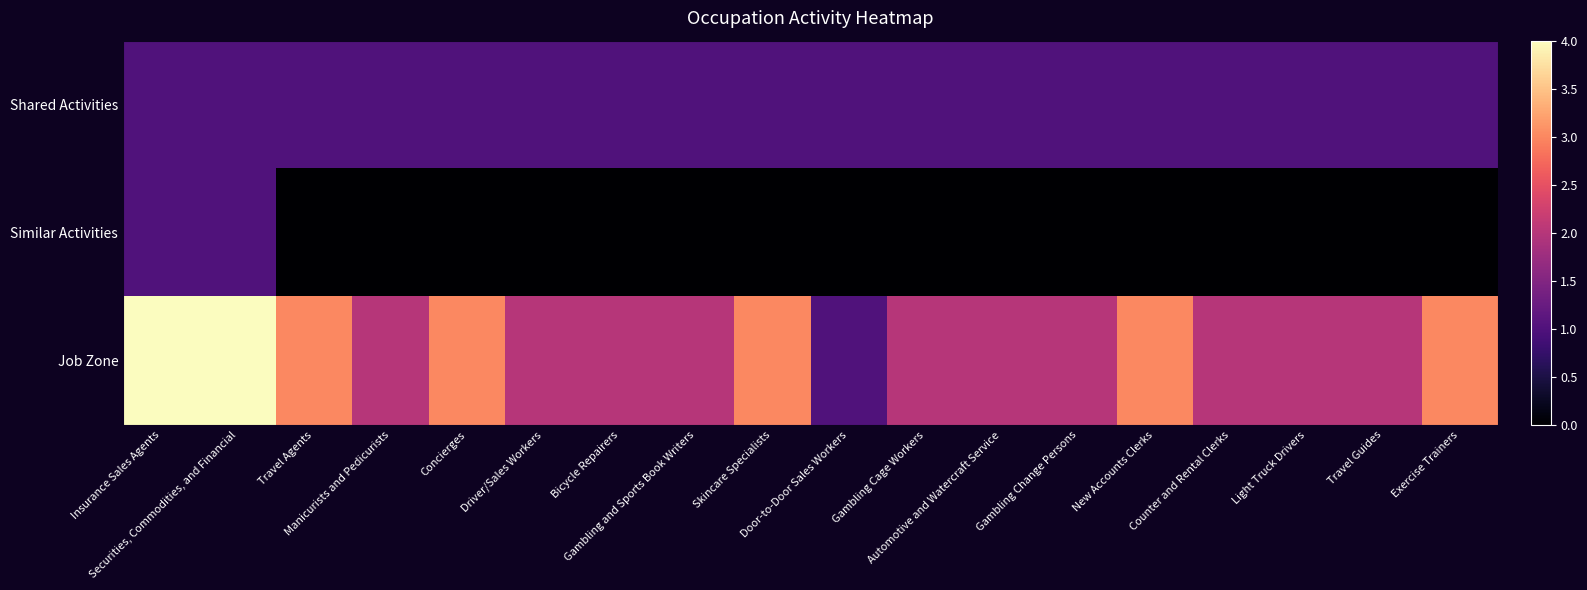

How many series are shown in this chart?

3